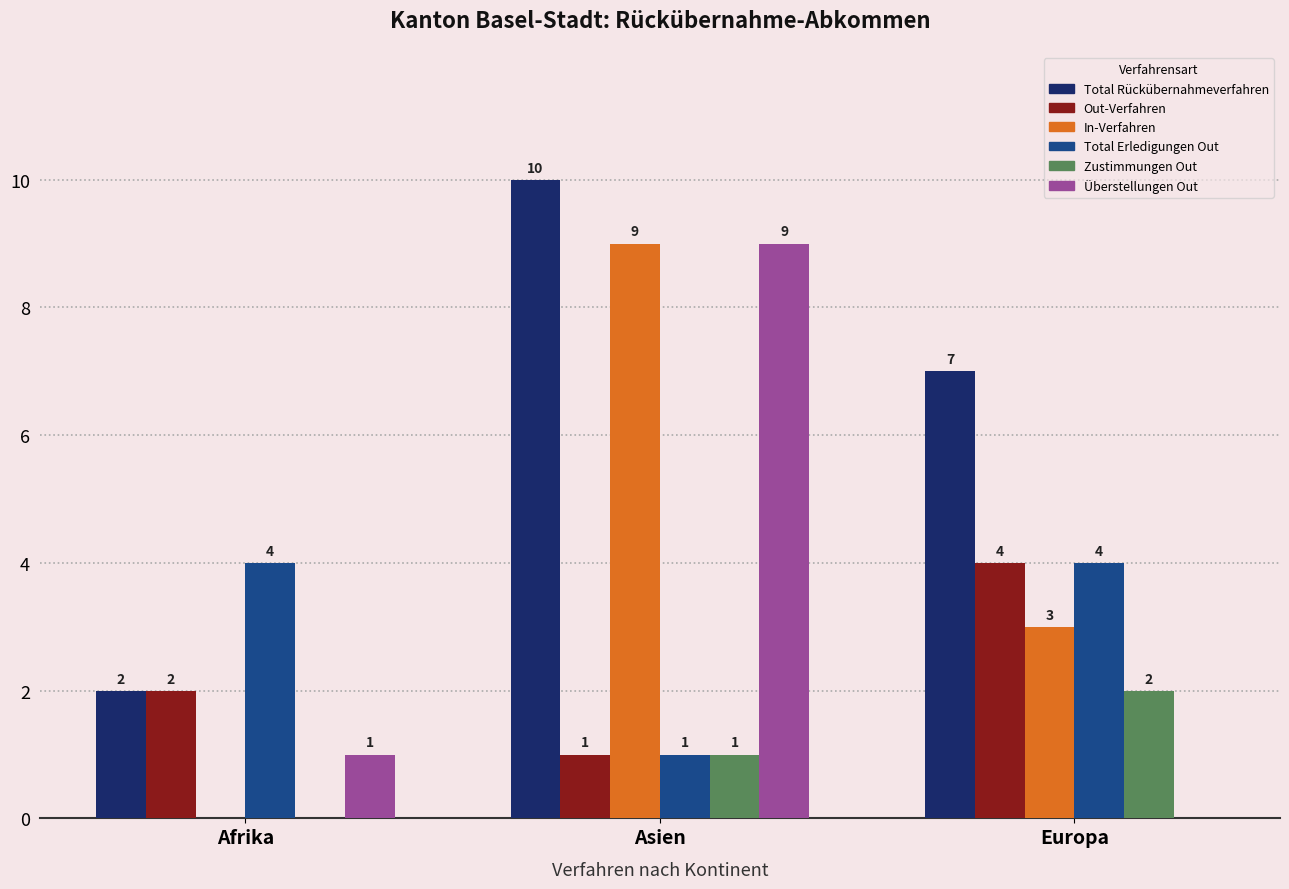

True or false: In-Verfahren has a value of 9 at Asien.

True